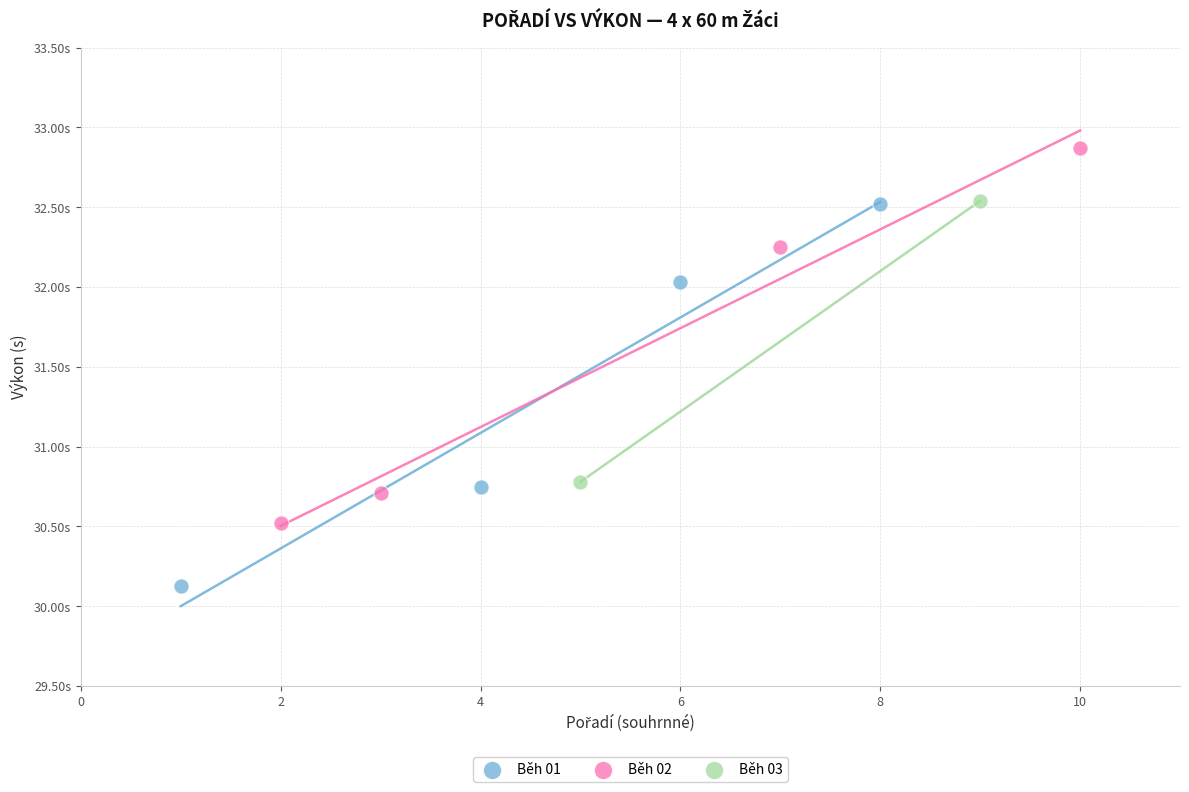

Which series reaches the minimum Y coordinate?

Běh 01